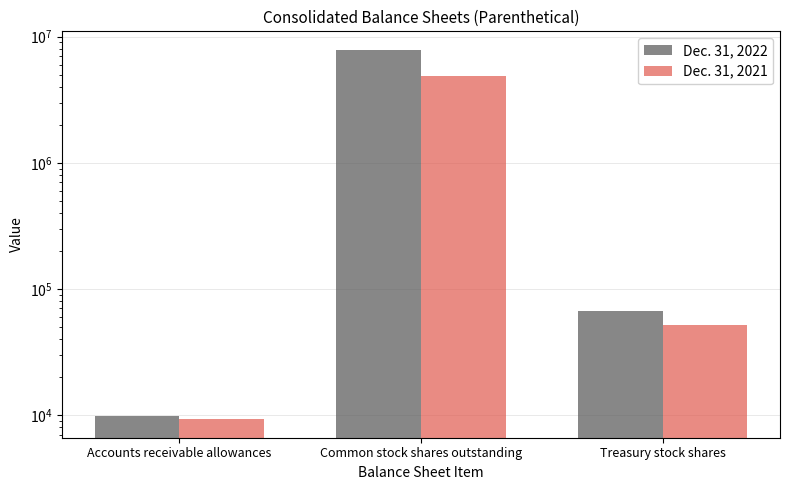

What is the spread (max minus min) of values at Common stock shares outstanding?

2972387